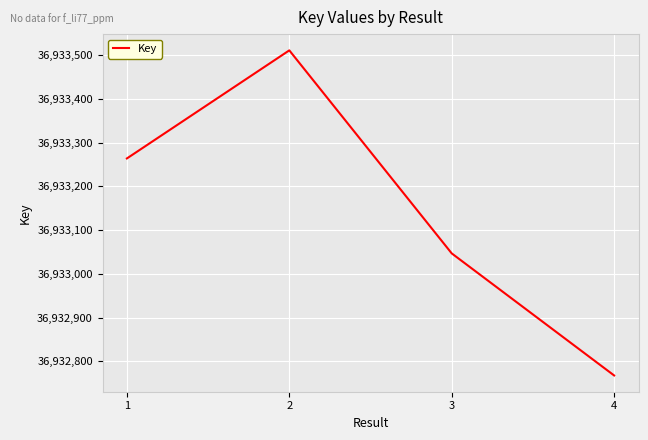

The value at 1 is 36933264. True or false?

True